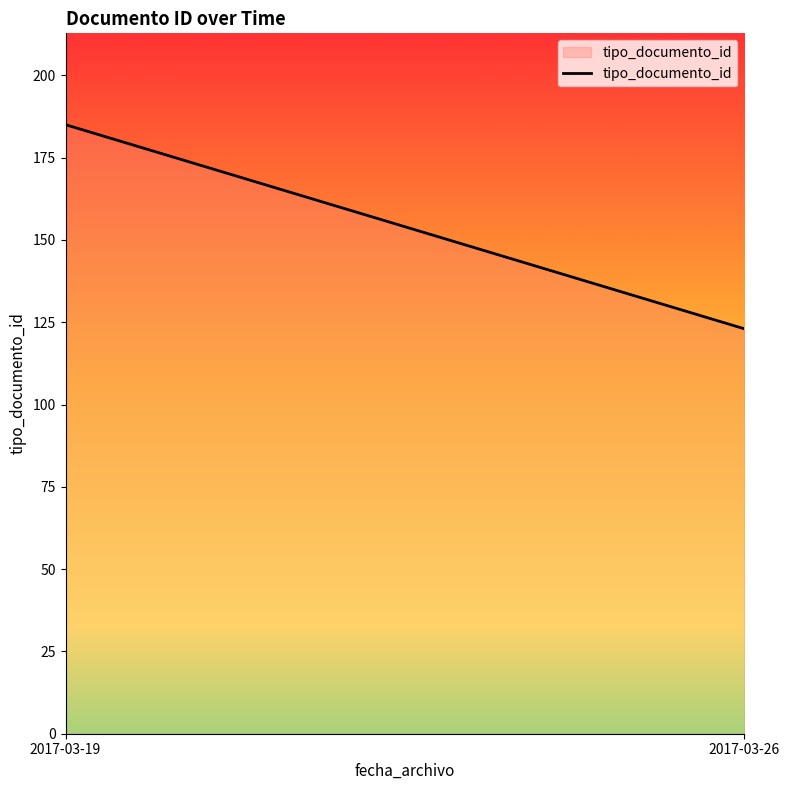

What is the sum of all values?

308